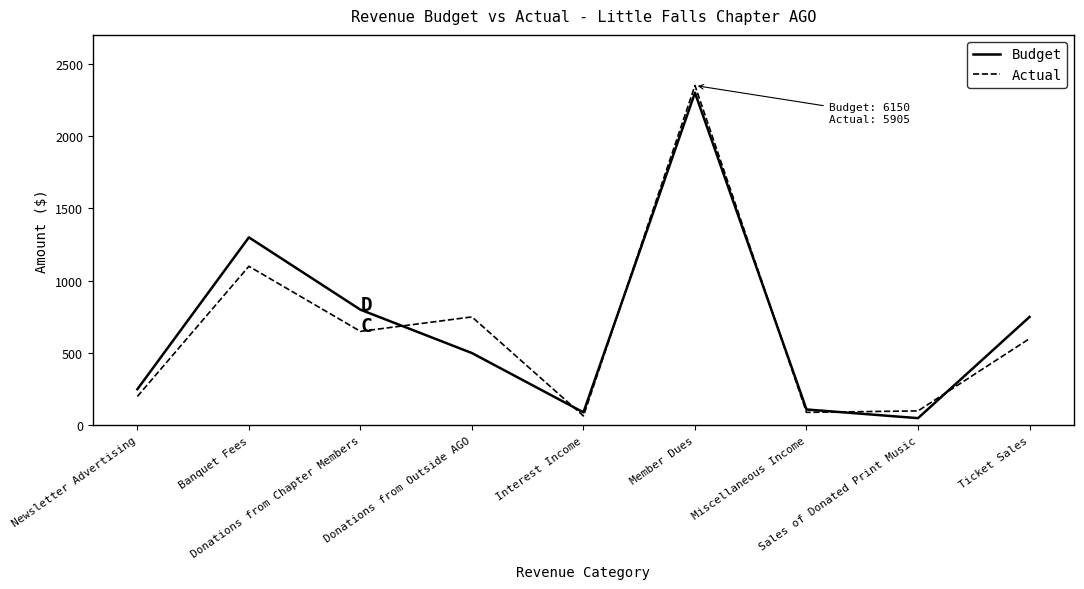

What is the lowest value of the Actual series?

65